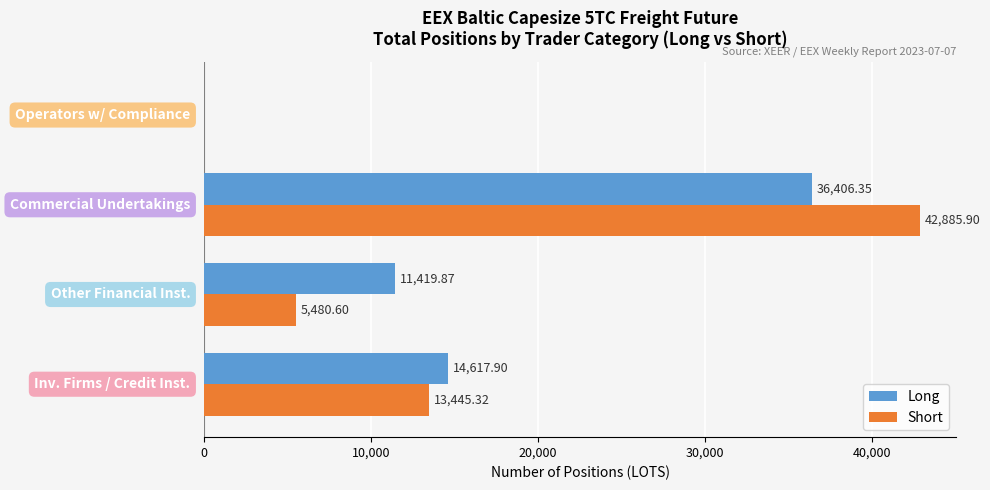

What is the sum of all Long values?

62444.1